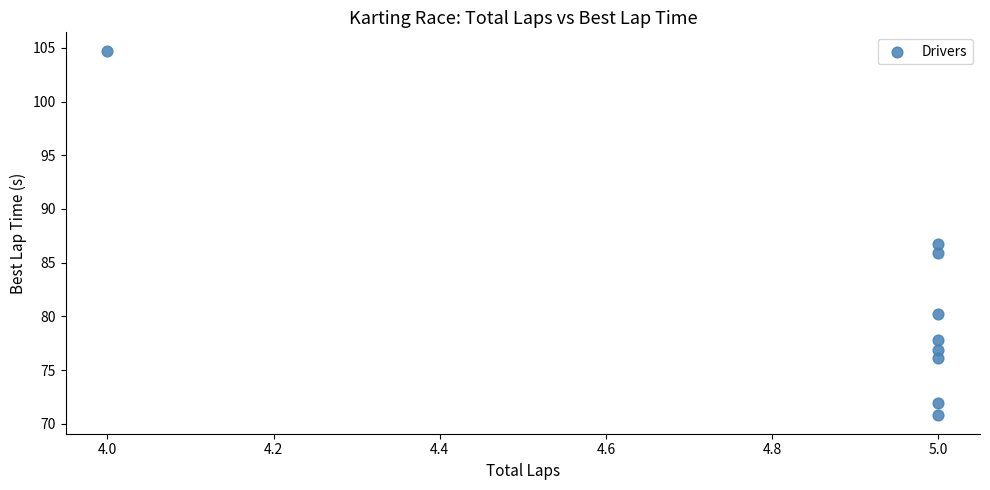

What is the average Y value?

81.2